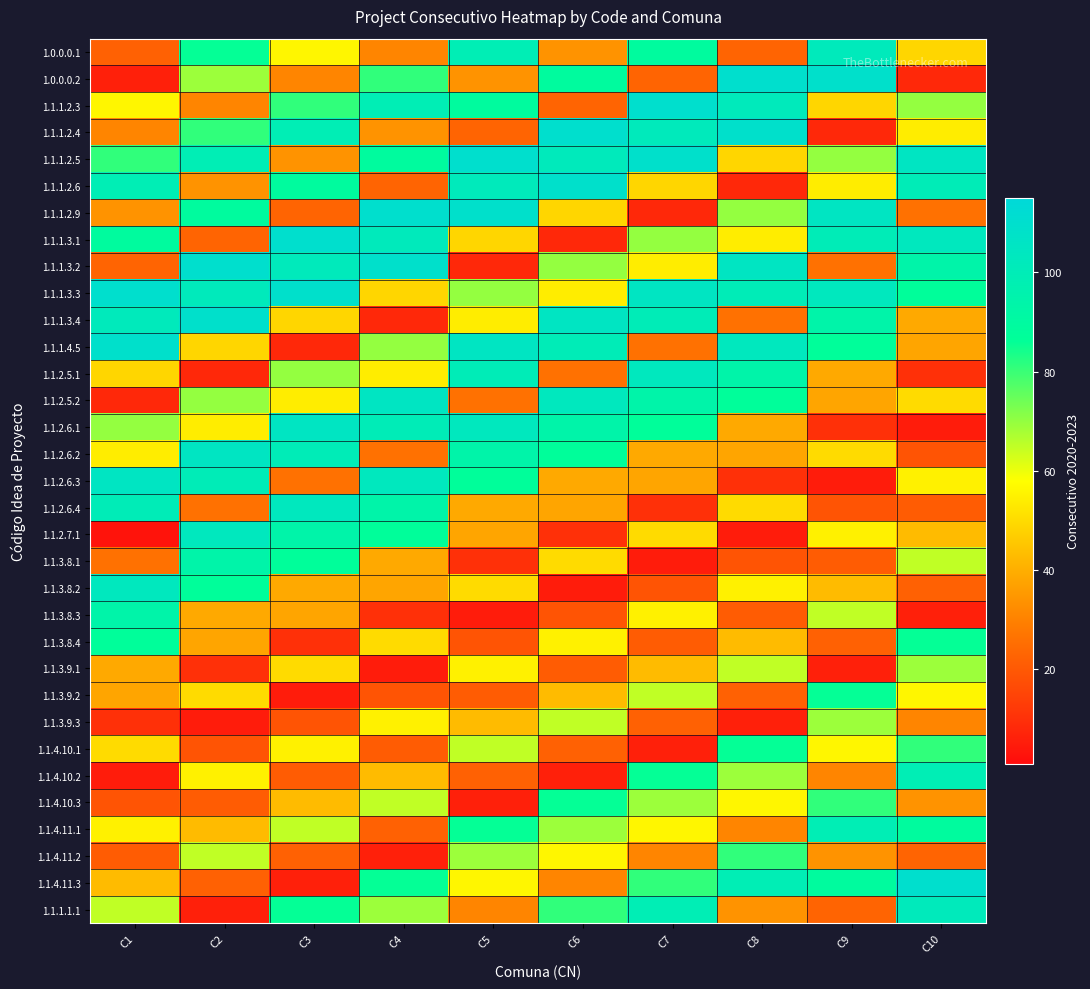

Rank the series by their maximum value, from lowest to highest.

1.1.3.9.1, 1.1.3.9.3, 1.1.4.11.2, 1.1.3.9.2, 1.1.4.10.1, 1.1.4.10.3, 1.1.3.8.4, 1.1.3.8.1, 1.1.3.8.3, 1.1.4.10.2, 1.1.4.11.1, 1.0.0.0.1, 1.1.1.1.1, 1.1.2.5.1, 1.1.2.6.4, 1.1.2.7.1, 1.1.3.8.2, 1.1.2.5.2, 1.1.2.6.1, 1.1.2.6.2, 1.1.2.6.3, 1.1.1.2.6, 1.1.1.3.4, 1.1.1.4.5, 1.0.0.0.2, 1.1.1.2.3, 1.1.1.2.4, 1.1.1.2.5, 1.1.1.2.9, 1.1.1.3.1, 1.1.1.3.2, 1.1.1.3.3, 1.1.4.11.3